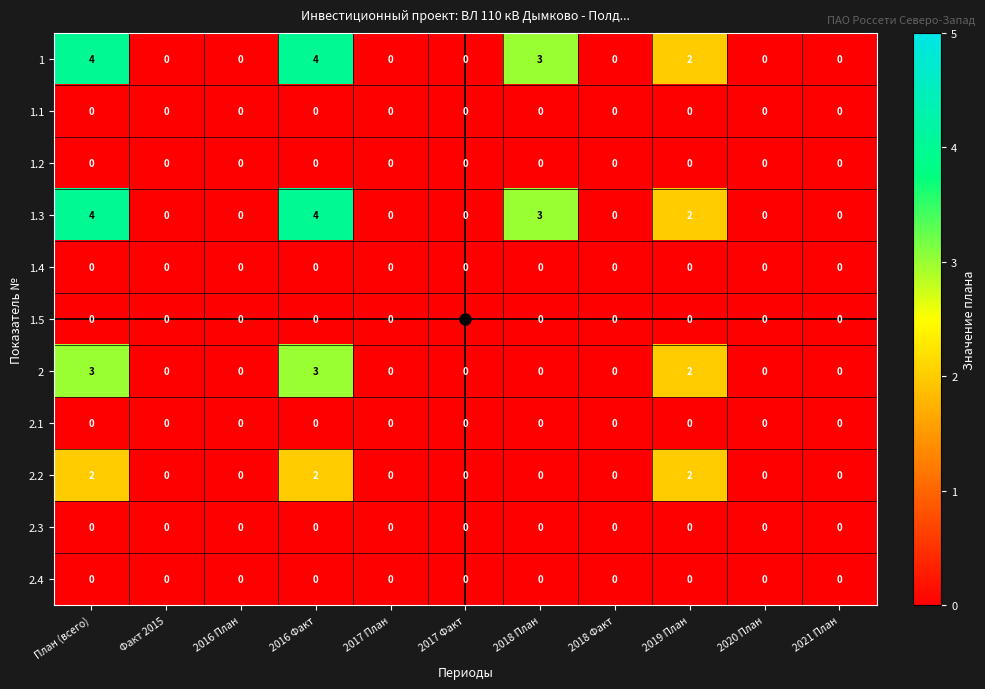

True or false: 1.2 has a value of 0 at План (всего).

True